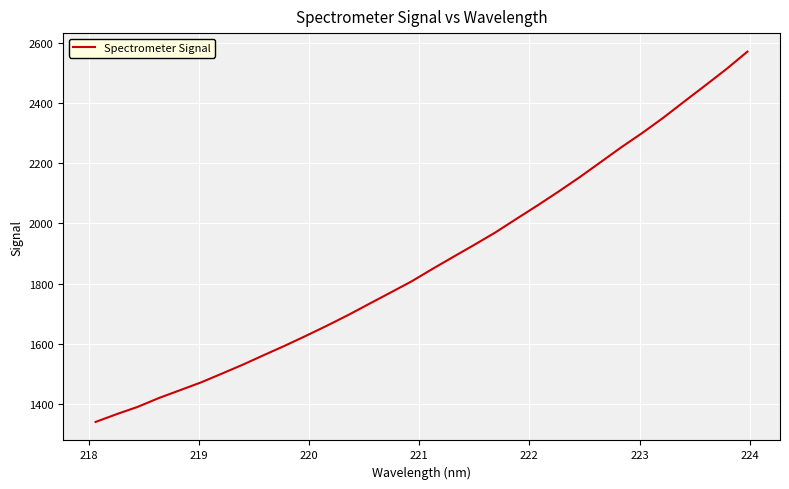

What is the maximum value shown in the chart?

2570.8